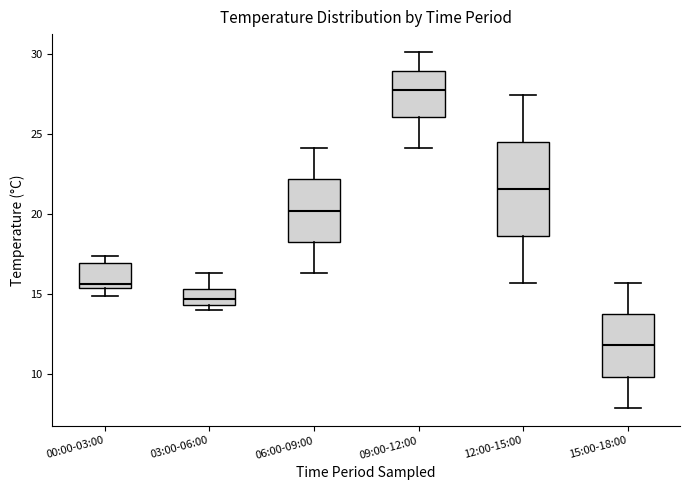

Reading left to right, read every box against the y-axis: the position of its median line, the range the box covers, and the ends of its whiskers. The values are not printed on the chart, so give them approximately, as read against the axis.

00:00-03:00: median 15.5 (just above the box's lower edge), box 15.5 to 17.0, whiskers 15.0 to 17.5
03:00-06:00: median 14.5 (inside the box), box 14.5 to 15.5, whiskers 14.0 to 16.5
06:00-09:00: median 20.0, box 18.5 to 22.0, whiskers 16.5 to 24.0
09:00-12:00: median 27.5, box 26.0 to 29.0, whiskers 24.0 to 30.0
12:00-15:00: median 21.5, box 18.5 to 24.5, whiskers 15.5 to 27.5
15:00-18:00: median 12.0, box 10.0 to 14.0, whiskers 8.0 to 15.5